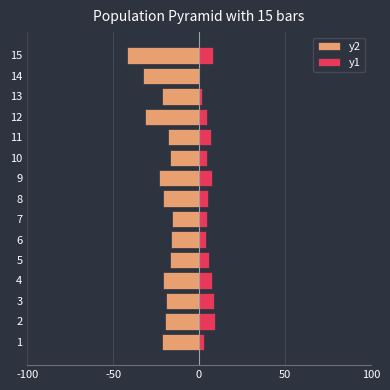

How many values in the y1 series are below 5?

7